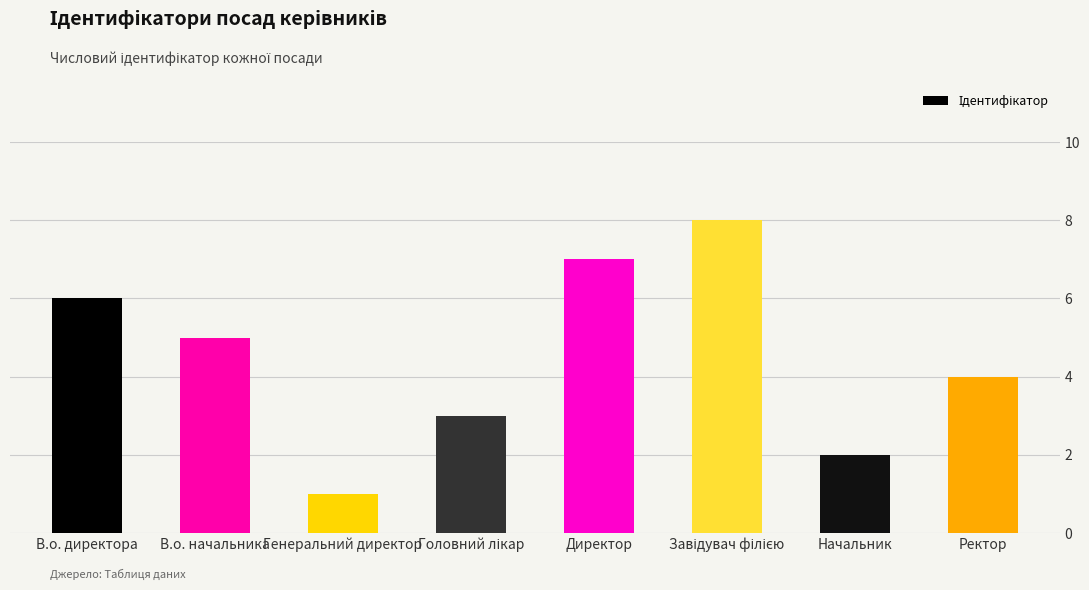

At which label does the data first exceed 5?

В.о. директора